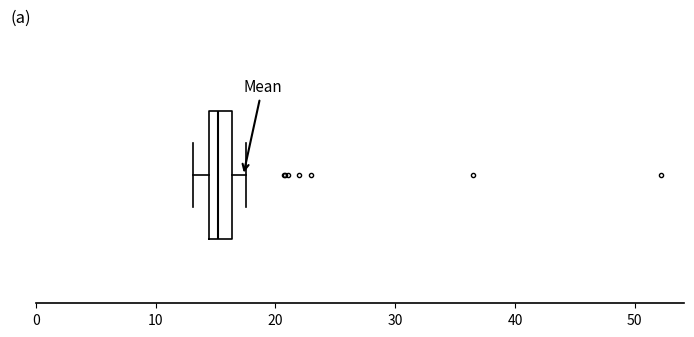

Where is the right edge of the box on the x-axis? The values are not printed on the chart, so give them approximately, as read against the axis.

16